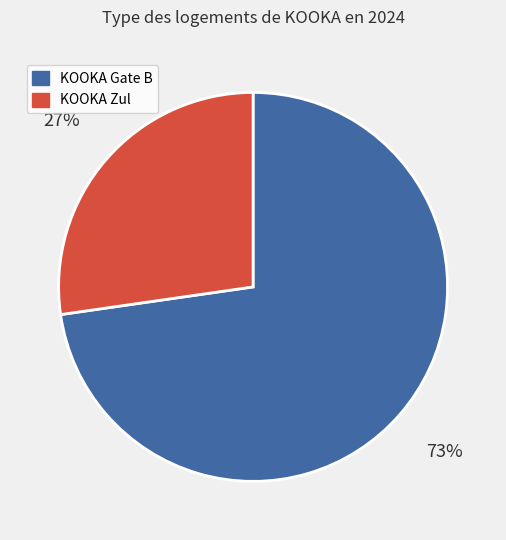

What is the ratio of the value at KOOKA Zul to the value at KOOKA Gate B?

0.4